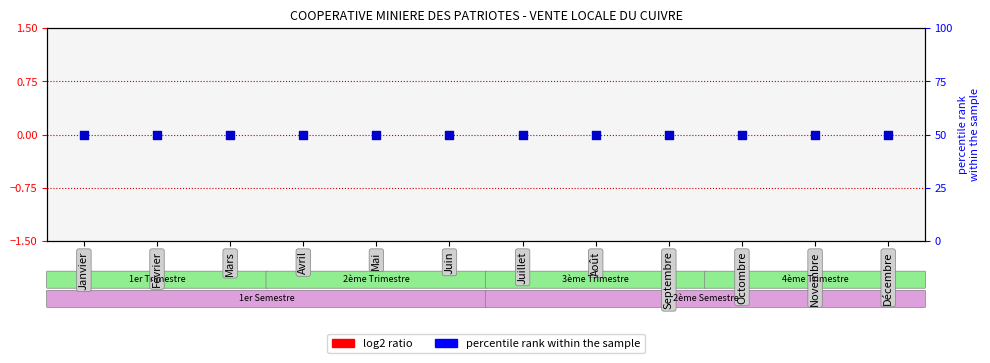

At which category is the sum across all series the highest?

Janvier